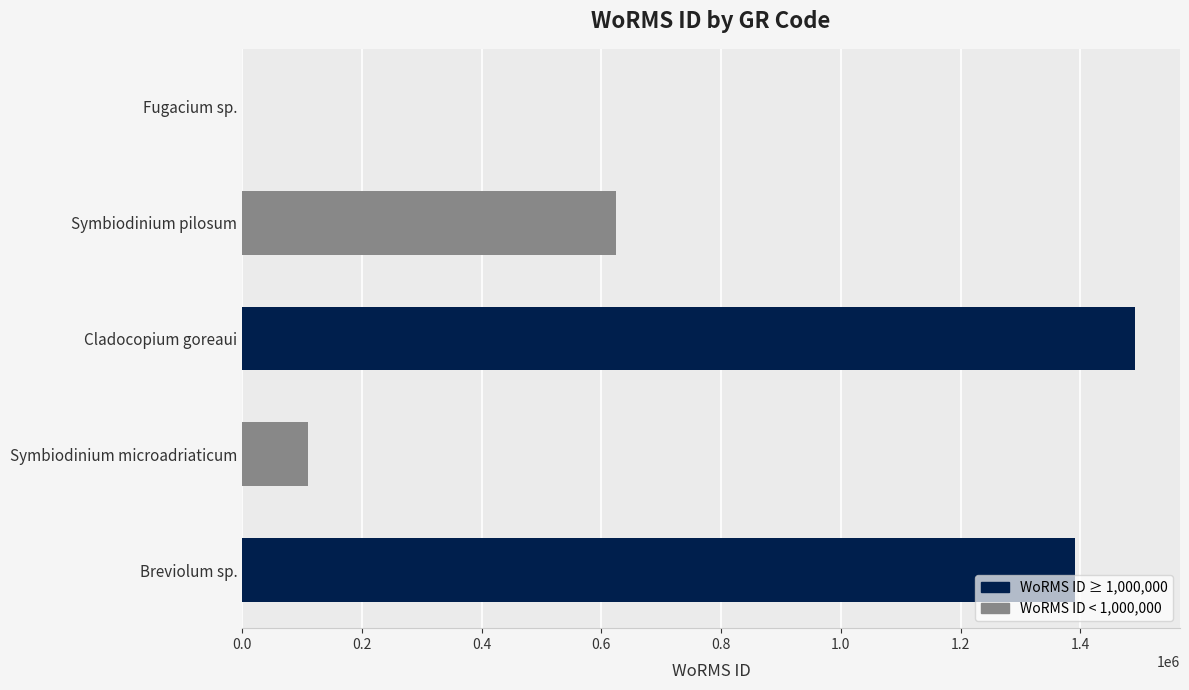

What is the change in value from Symbiodinium microadriaticum to Breviolum sp.?

+1281021